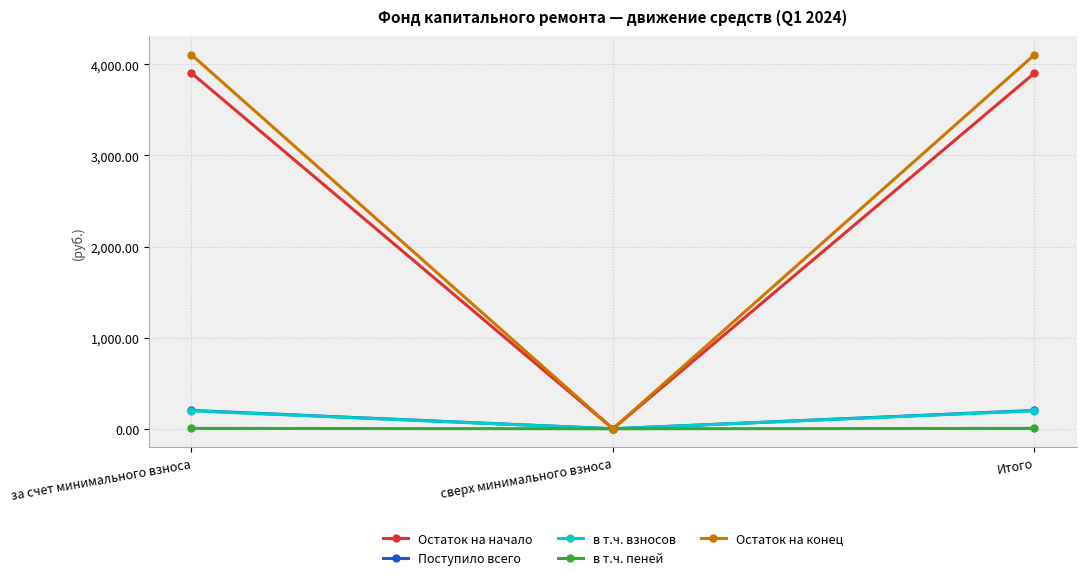

The value of Остаток на конец at за счет минимального взноса is 2722.9. True or false?

False